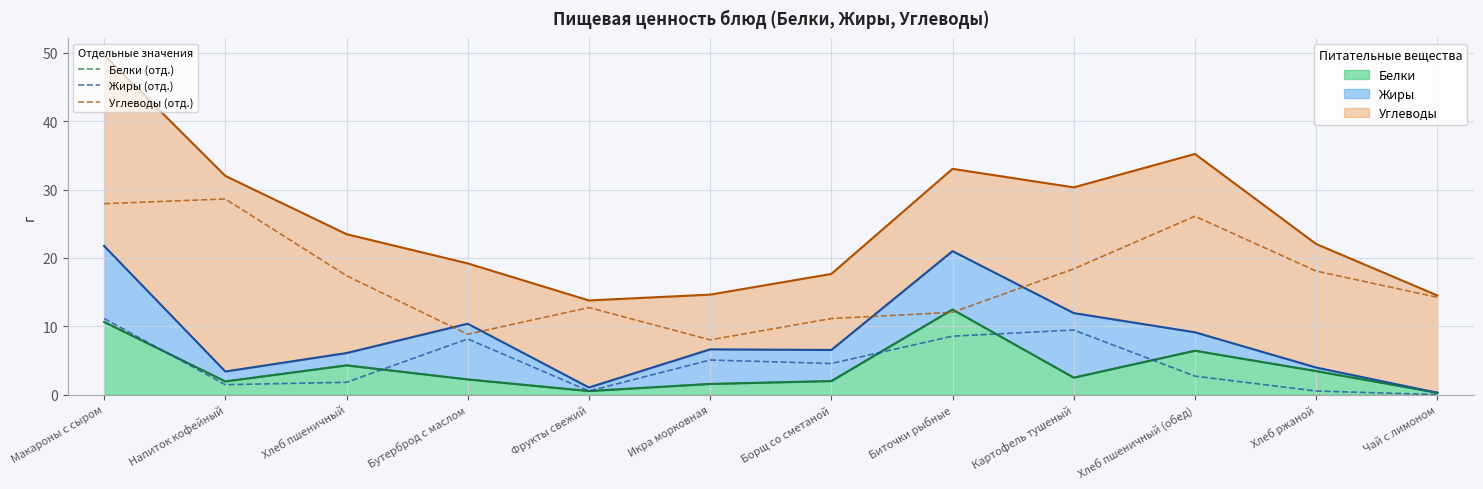

Where is the first local minimum for Углеводы (отд.)?

Бутерброд с маслом